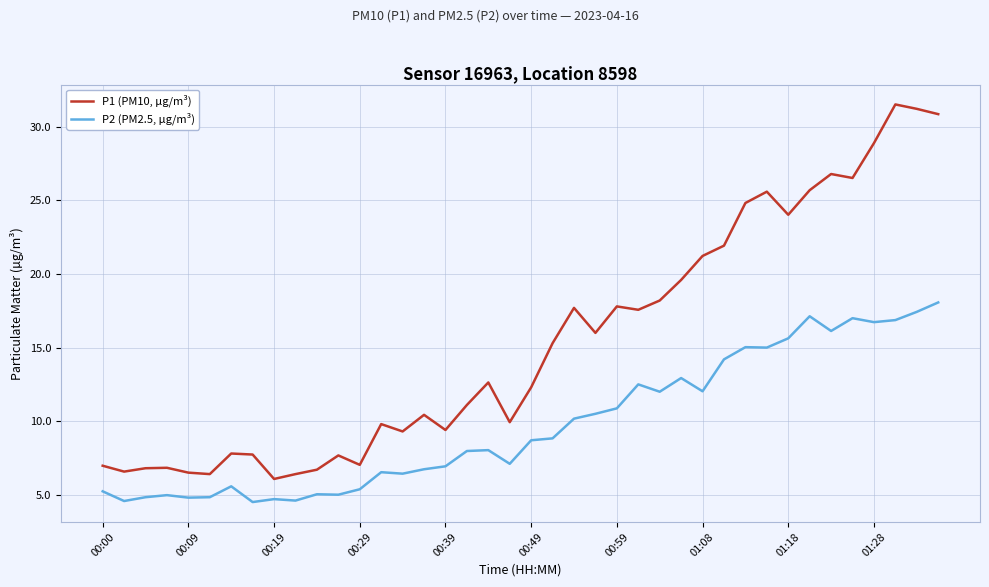

True or false: P2 (PM2.5, µg/m³) and P1 (PM10, µg/m³) cross at least once.

False